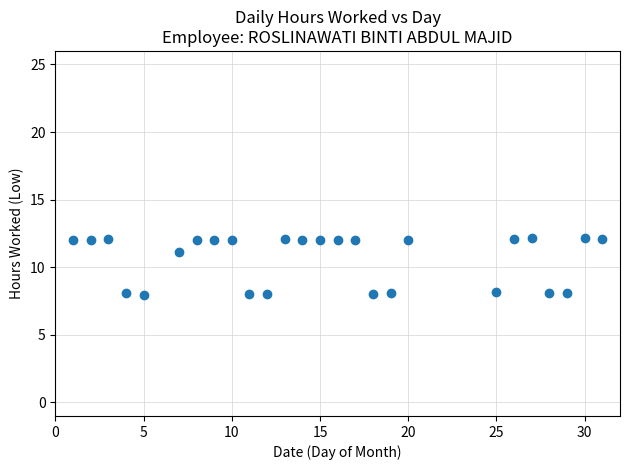

What is the range of Y values (max minus min)?

4.2